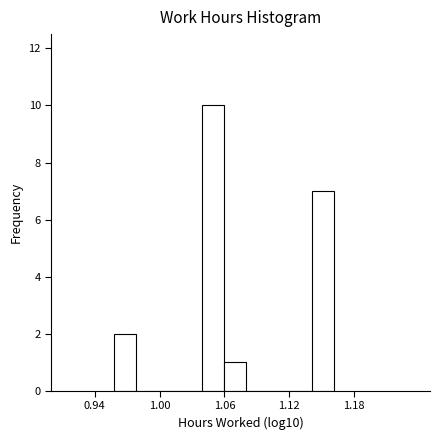

Read against the x-axis, roughly where is the centre of the tallest bar?

1.05